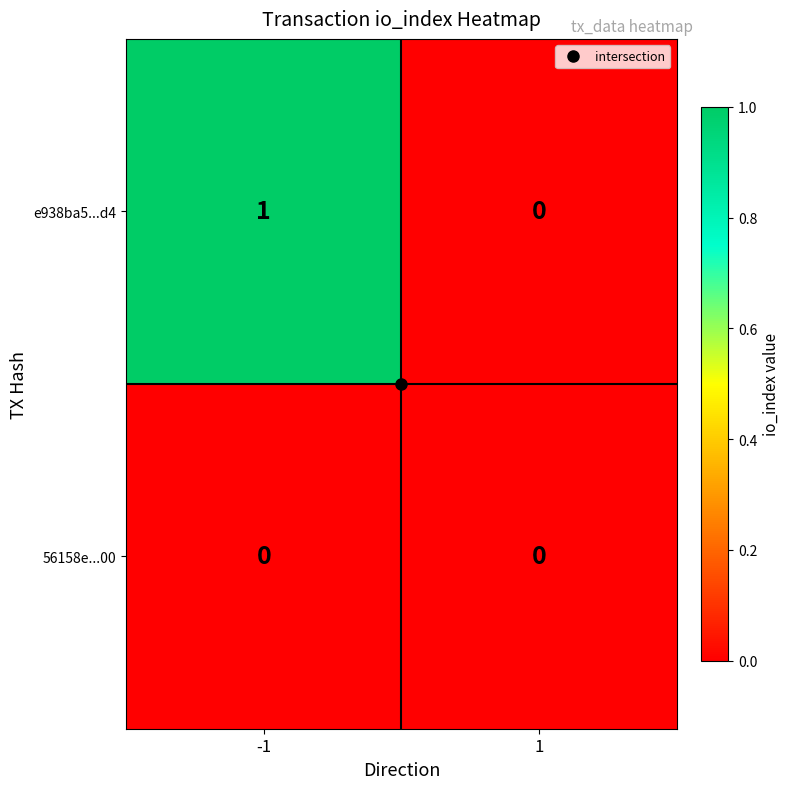

List the labels in order of e938ba5...d4 value, smallest first.

1, -1